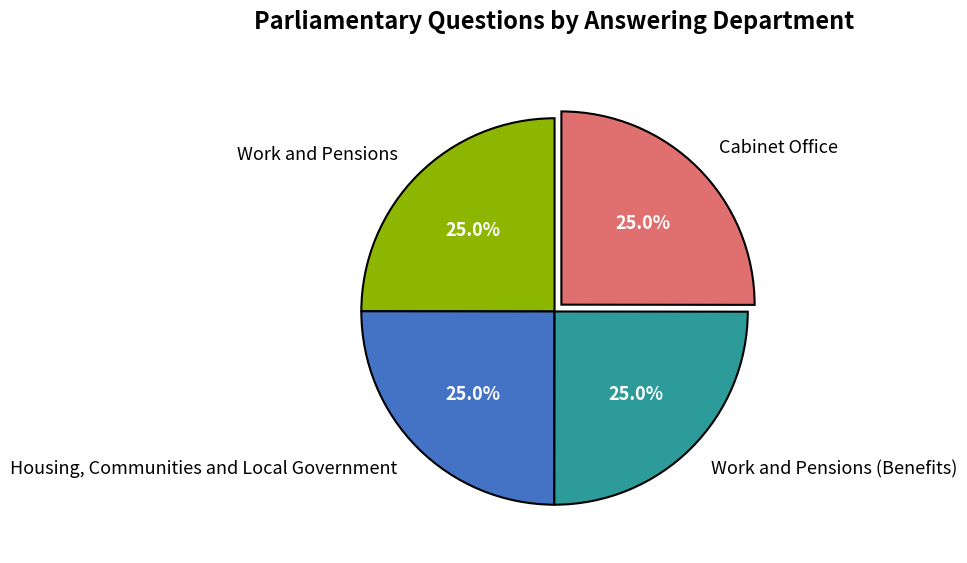

Approximately how many times larger is the value at Cabinet Office compared to Work and Pensions?

1.0